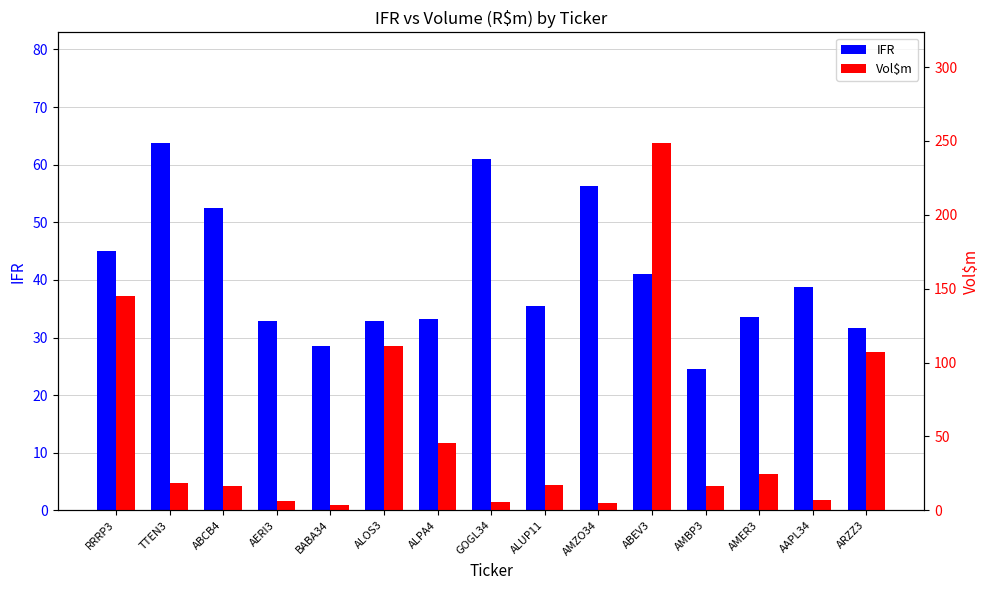

What is the highest value of the IFR series?

63.8